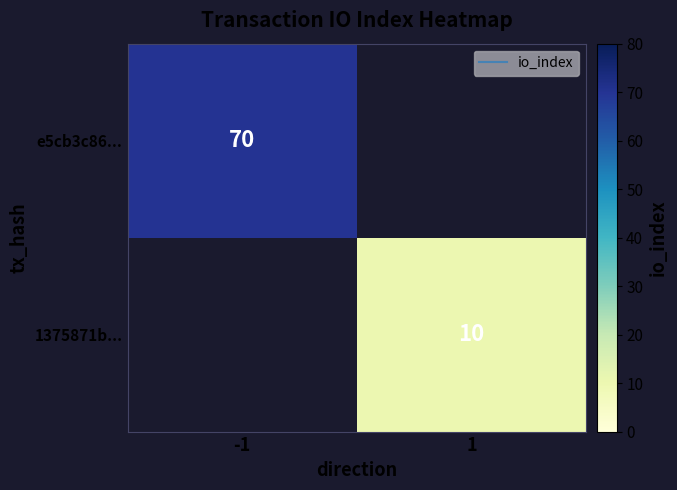

How many data points does each series have?

2